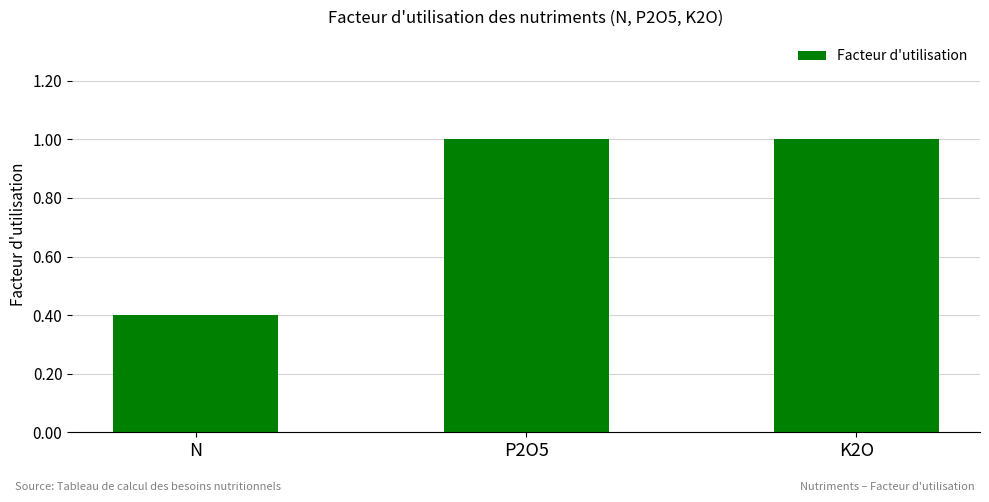

What is the sum of all values?

2.4